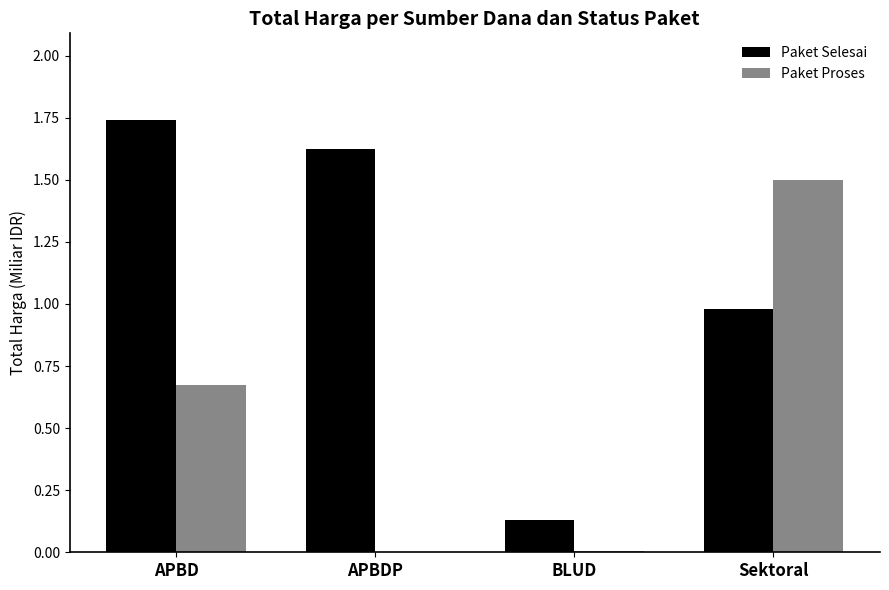

What is the sum of all Paket Proses values?

2.2